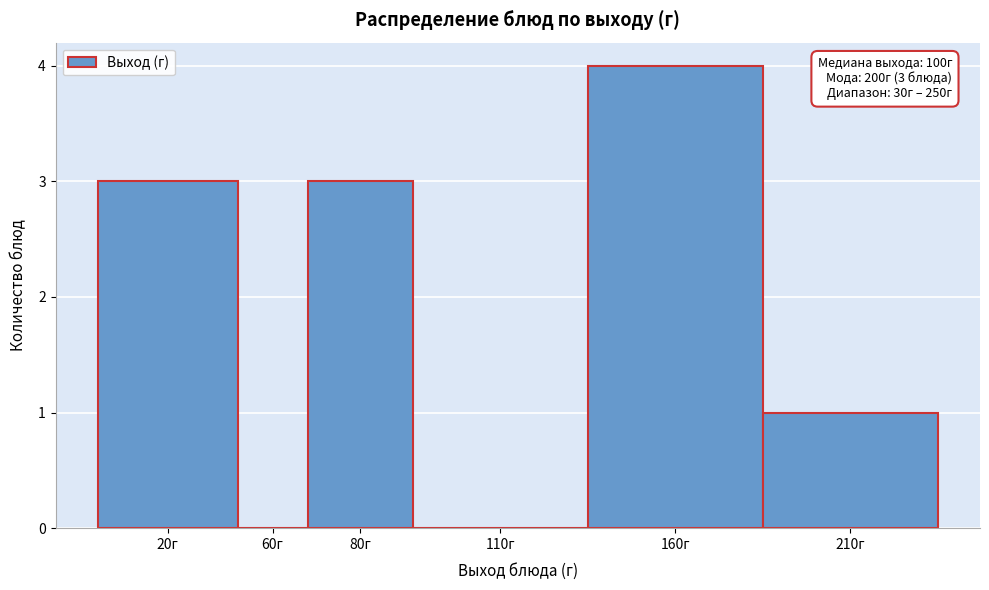

Reading left to right, extract all data points from this chart.

20г=3	60г=0	80г=3	110г=0	160г=4	210г=1